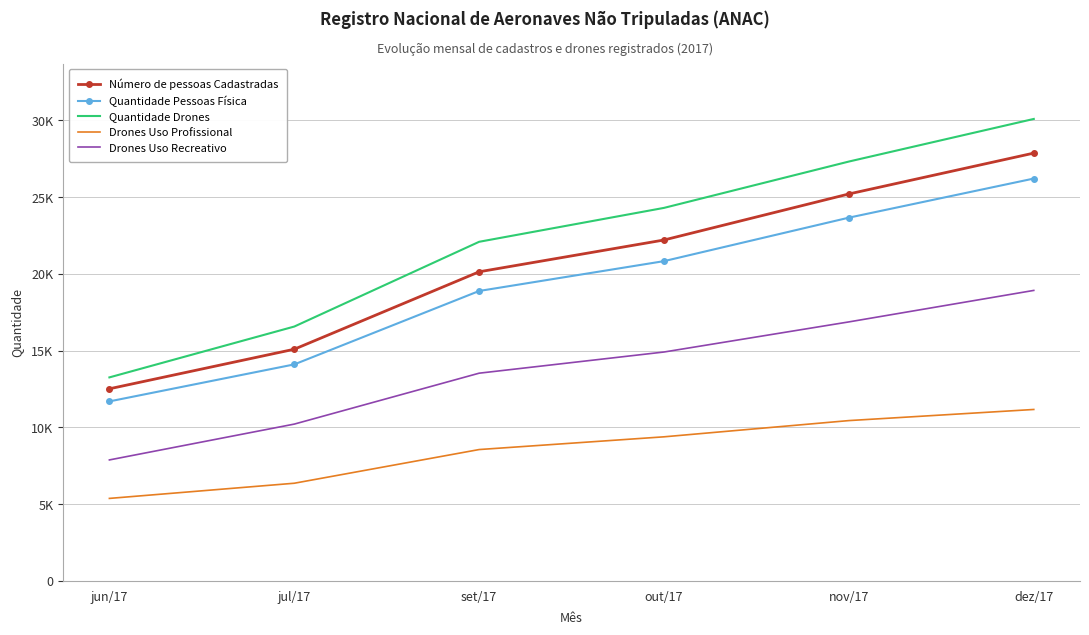

What is the sum of the Quantidade Pessoas Física values at jun/17 and nov/17?

35352